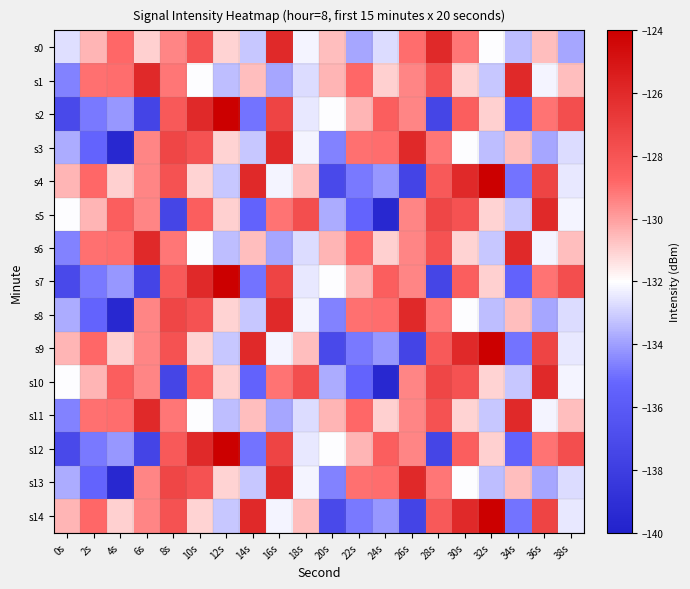

Between 18s and 22s, which is larger?

18s